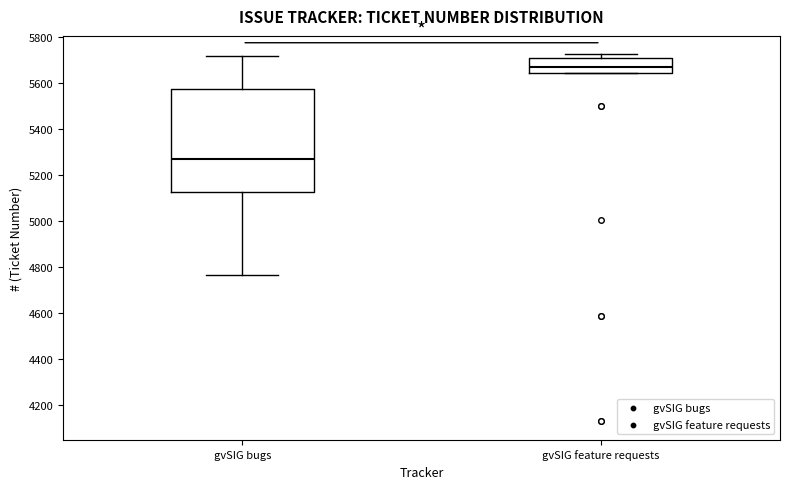

Reading left to right, transcribe this box plot: for each box, give where its median line is, the range the box spans, and where its two whiskers end, as read against the y-axis. The values are not printed on the chart, so give them approximately, as read against the axis.

gvSIG bugs: median 5260, box 5120 to 5580, whiskers 4760 to 5720
gvSIG feature requests: median 5660, box 5640 to 5700, whiskers 5640 to 5720